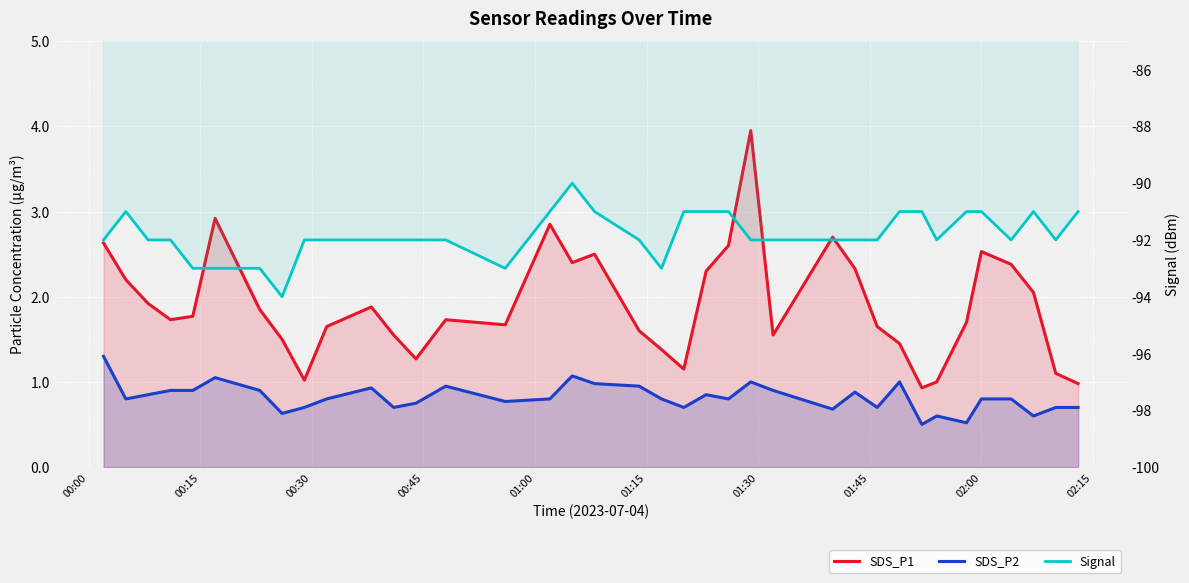

How many interior local valleys does the SDS_P2 series have?

11